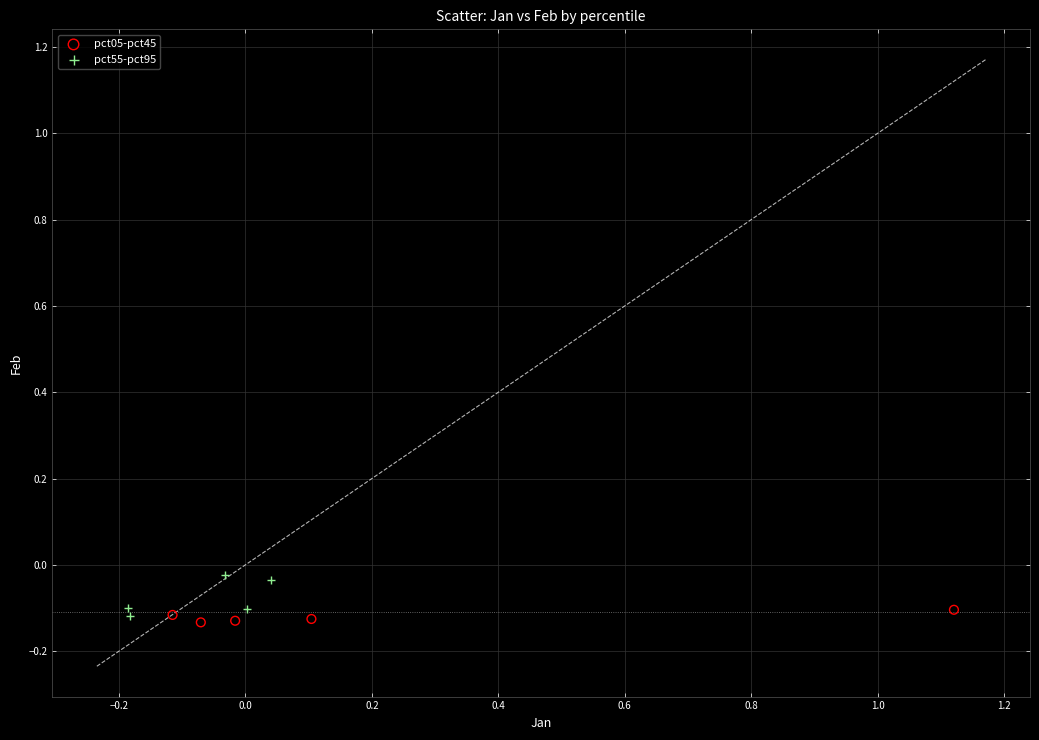

Which series reaches the maximum Y coordinate?

pct55-pct95